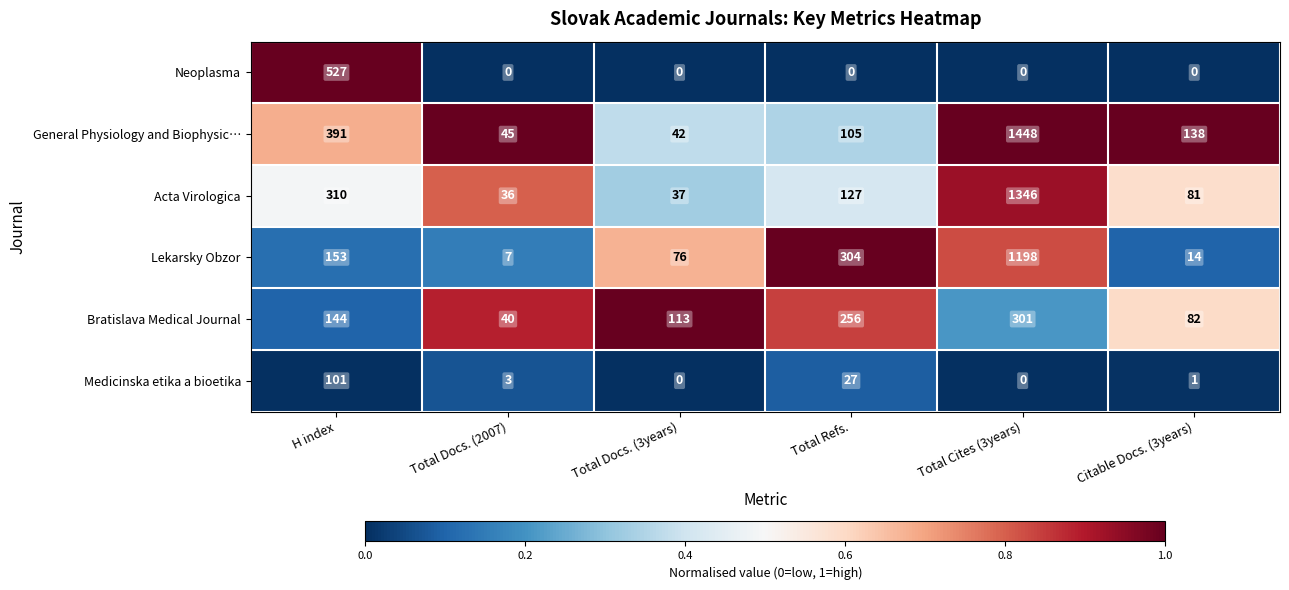

Where is Bratislava Medical Journal nearest to the value 170?

H index